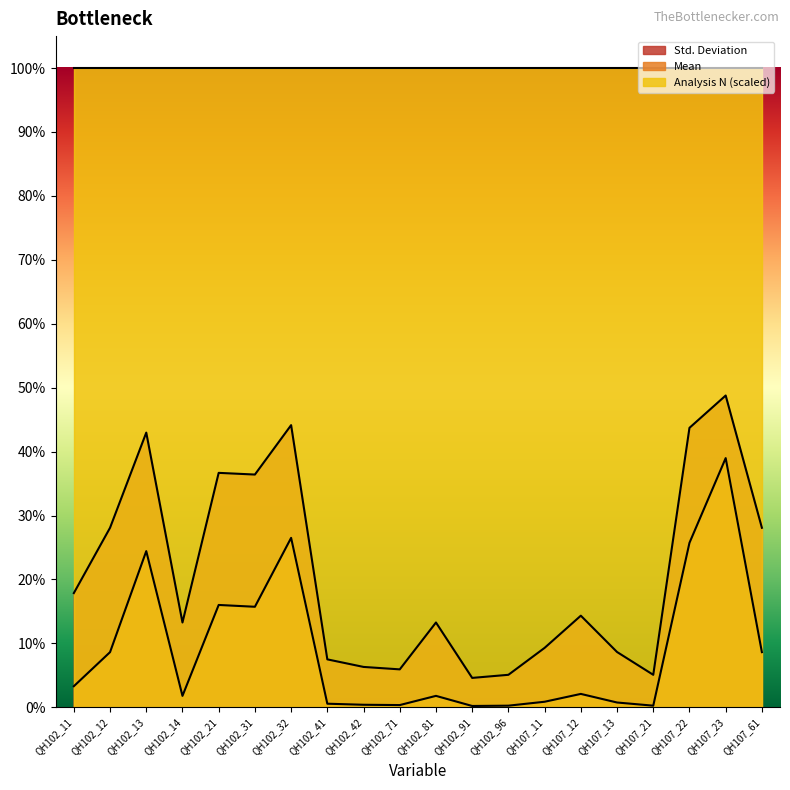

Which series has the largest range (max minus min)?

Std. Deviation